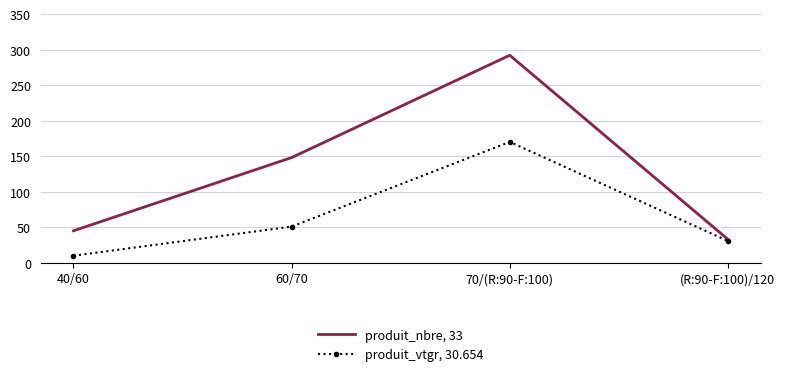

Is the value of produit_nbre, 33 at 60/70 greater than the value of produit_vtgr, 30.654 at 40/60?

Yes